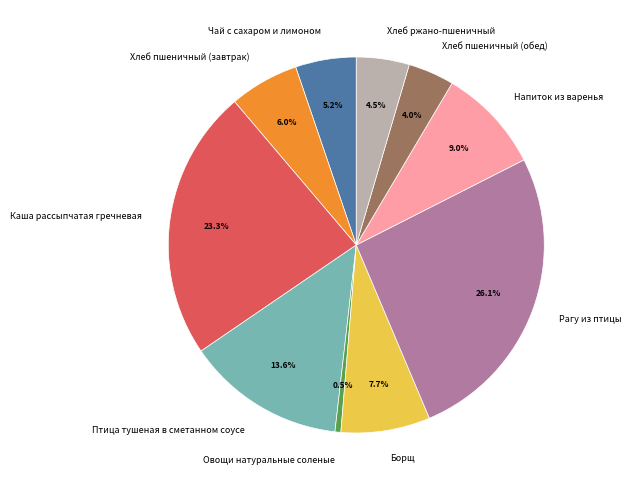

To the nearest percent, what is the difference between the largest and smallest slice percentages?

26%